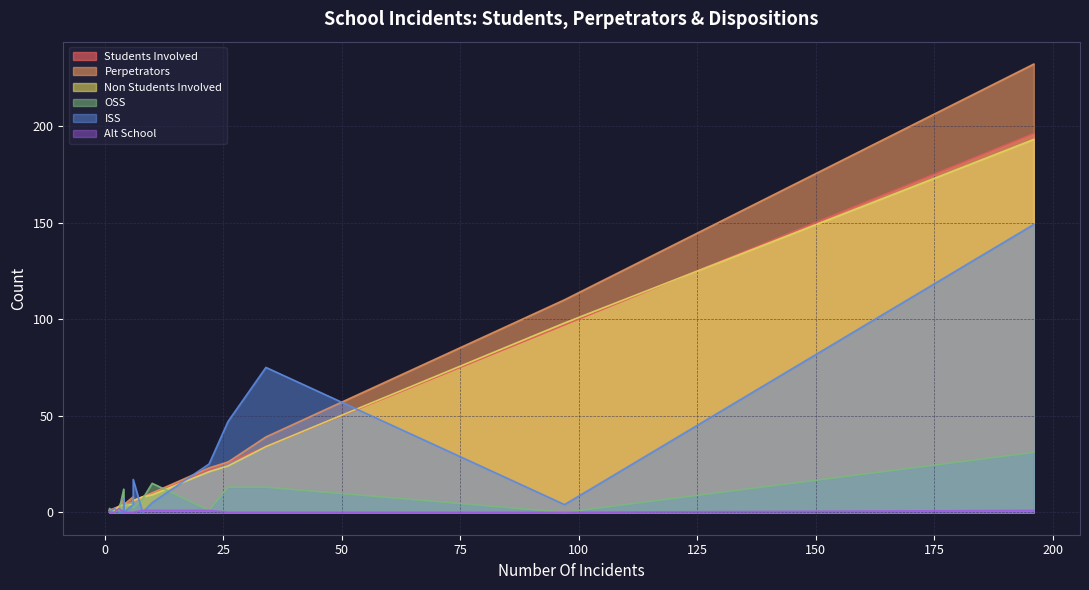

Reading left to right, list all the values displayed in this chart.

Students Involved: S01=1	S03=3	S09=26	S10=22	S11=2	S12=6	S16=97	S17=4	S20=6	S26=4	S31=10	S32=1	S36=34	S59=4	S60=8	S61=4	S99=196
Perpetrators: S01=1	S03=3	S09=26	S10=23	S11=2	S12=8	S16=110	S17=7	S20=6	S26=4	S31=10	S32=1	S36=39	S59=4	S60=8	S61=4	S99=232
Non Students Involved: S01=1	S03=3	S09=24	S10=21	S11=1	S12=4	S16=98	S17=4	S20=6	S26=4	S31=9	S32=1	S36=34	S59=3	S60=8	S61=4	S99=193
OSS: S01=0	S03=1	S09=13	S10=1	S11=0	S12=5	S16=0	S17=12	S20=2	S26=1	S31=15	S32=2	S36=13	S59=0	S60=7	S61=4	S99=31
ISS: S01=0	S03=0	S09=47	S10=25	S11=2	S12=4	S16=4	S17=0	S20=17	S26=7	S31=5	S32=0	S36=75	S59=4	S60=0	S61=0	S99=149
Alt School: S01=1	S03=2	S09=0	S10=1	S11=0	S12=0	S16=0	S17=0	S20=0	S26=0	S31=1	S32=0	S36=0	S59=0	S60=1	S61=0	S99=1